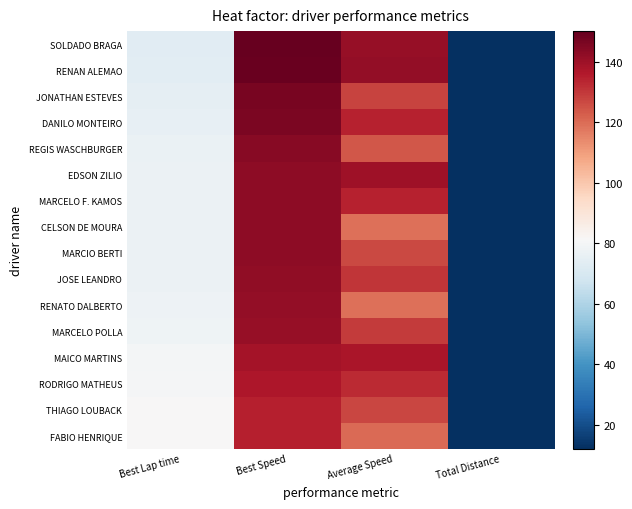

At how many categories does at least one series exceed 69?

3